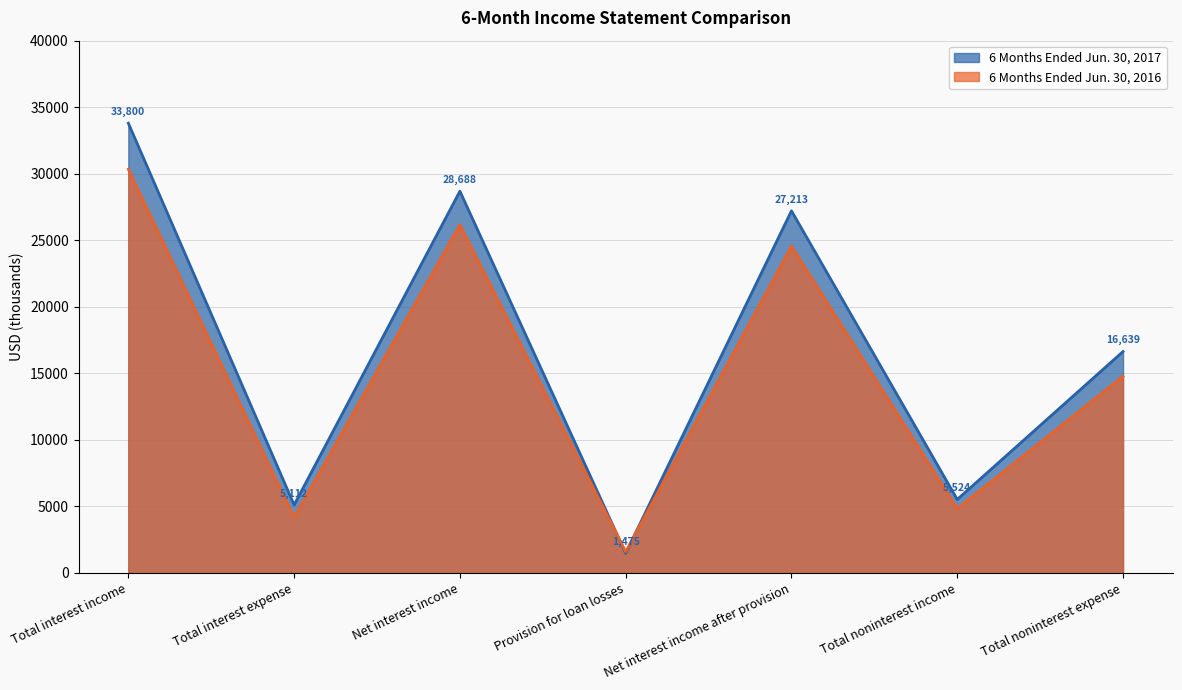

Which series has the widest spread of values?

6 Months Ended Jun. 30, 2017